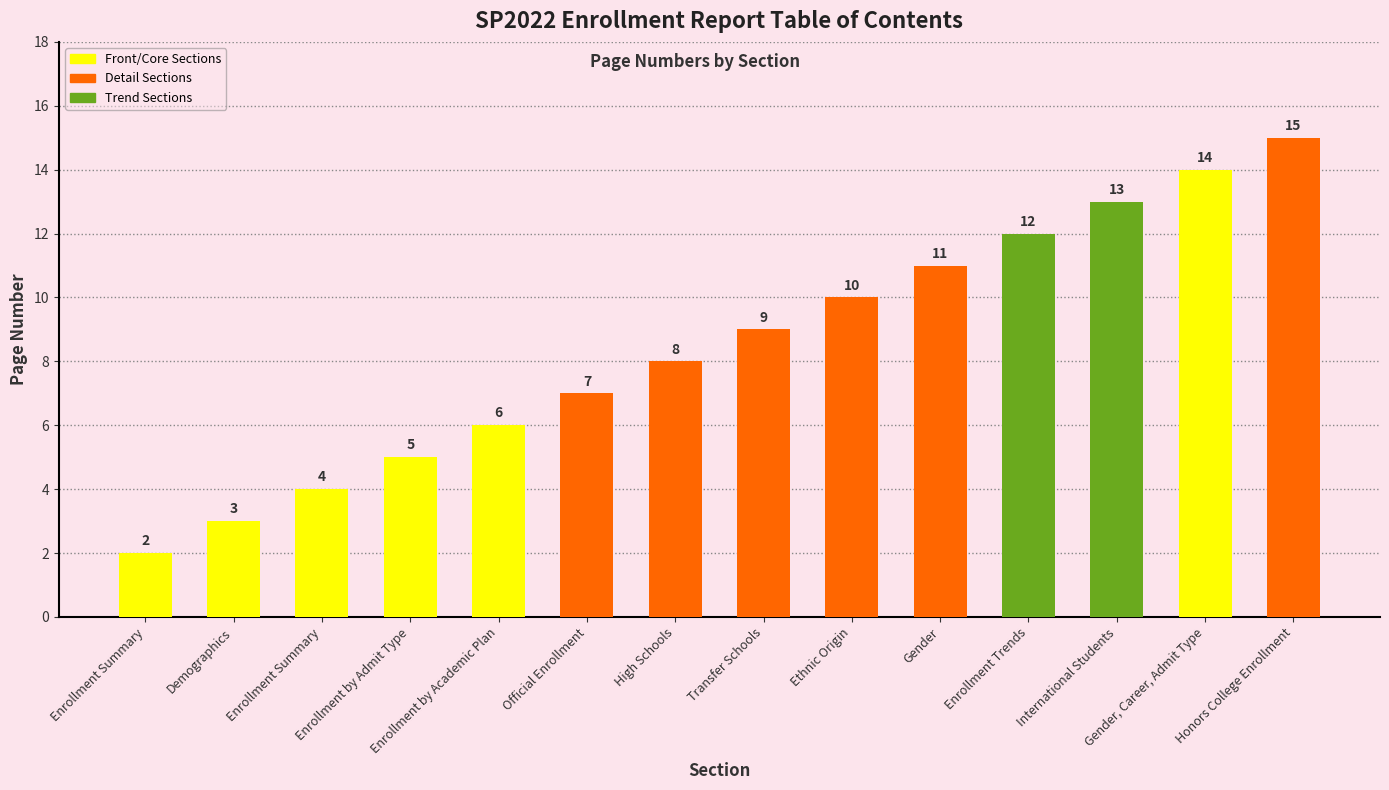

Does the chart contain stacked bars?

No